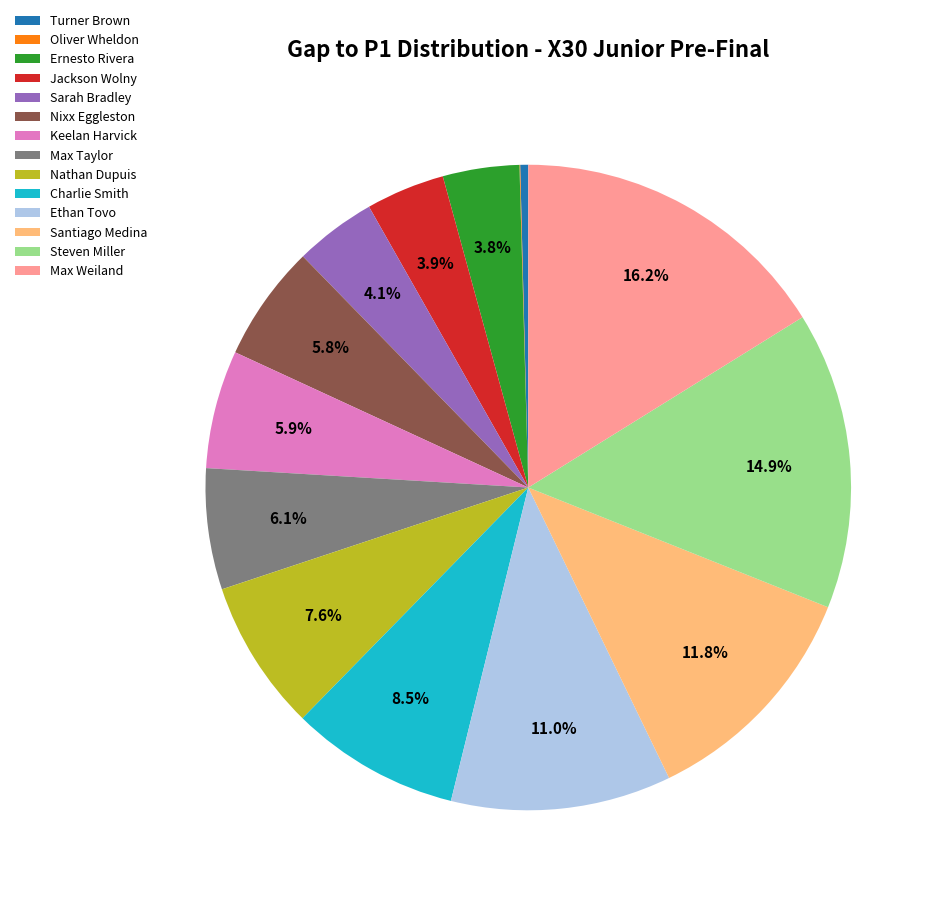

Does any single category account for the majority?

No